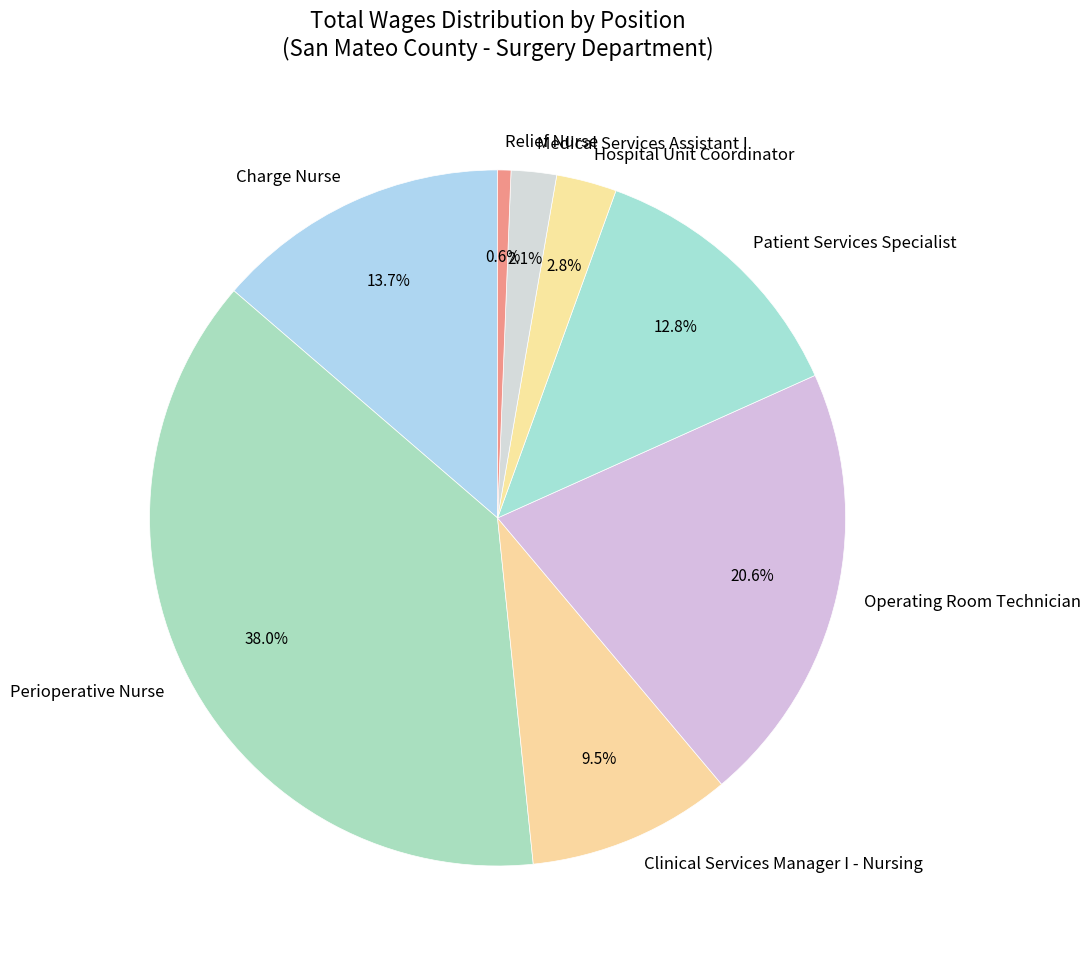

Rank the categories by value from lowest to highest.

Relief Nurse, Medical Services Assistant I, Hospital Unit Coordinator, Clinical Services Manager I - Nursing, Patient Services Specialist, Charge Nurse, Operating Room Technician, Perioperative Nurse